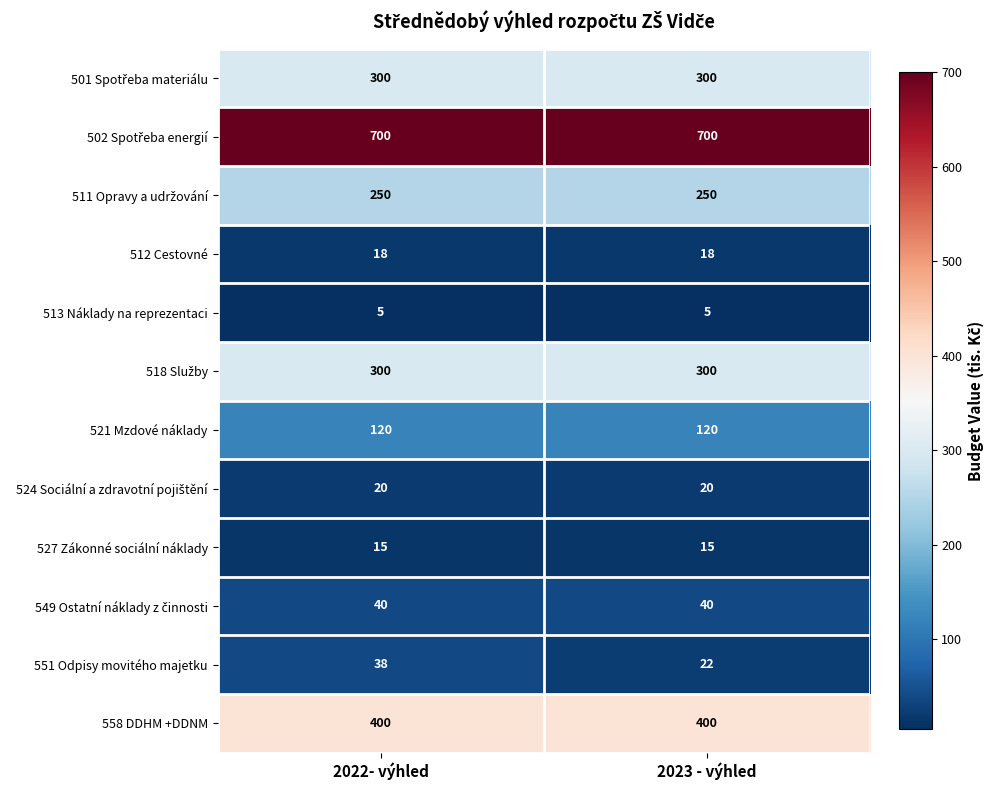

What is the lowest value of the 521 Mzdové náklady series?

120